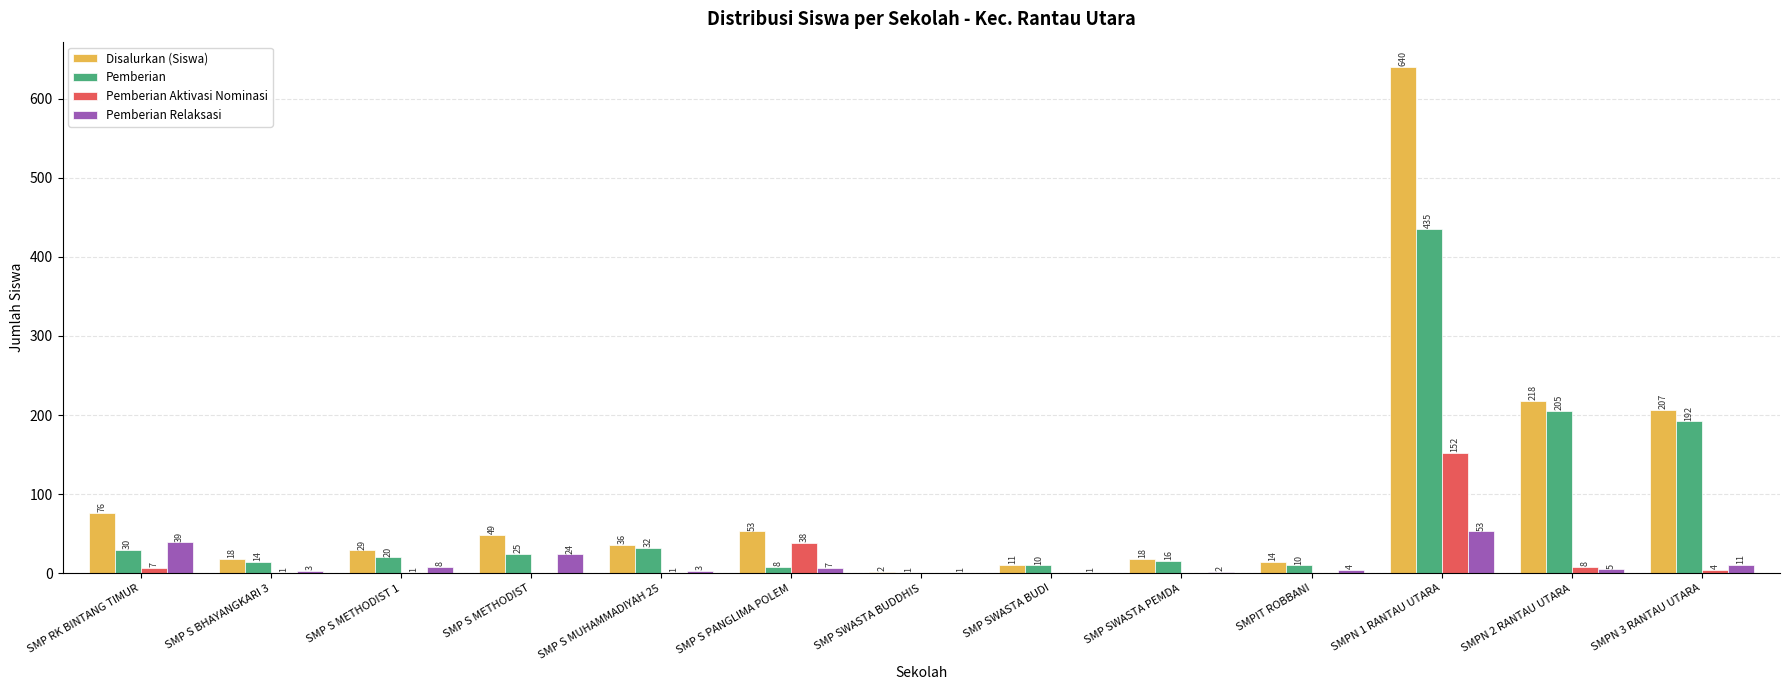

What is the maximum value for Pemberian Aktivasi Nominasi?

152